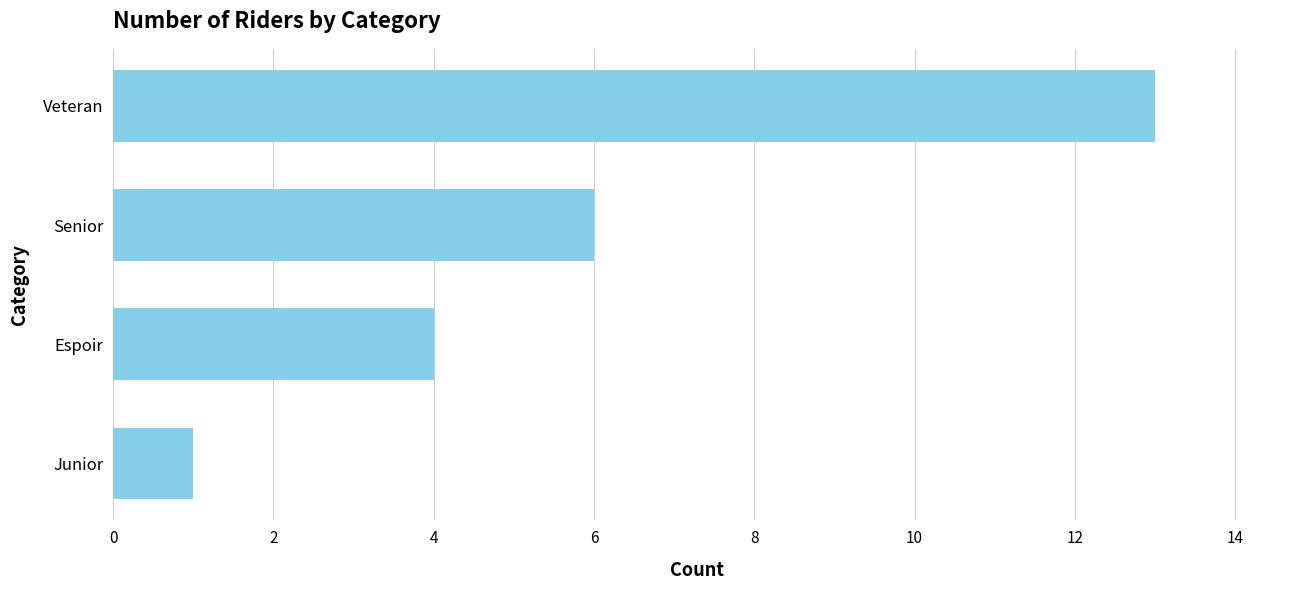

Reading bottom to top, list all the values displayed in this chart.

1	4	6	13